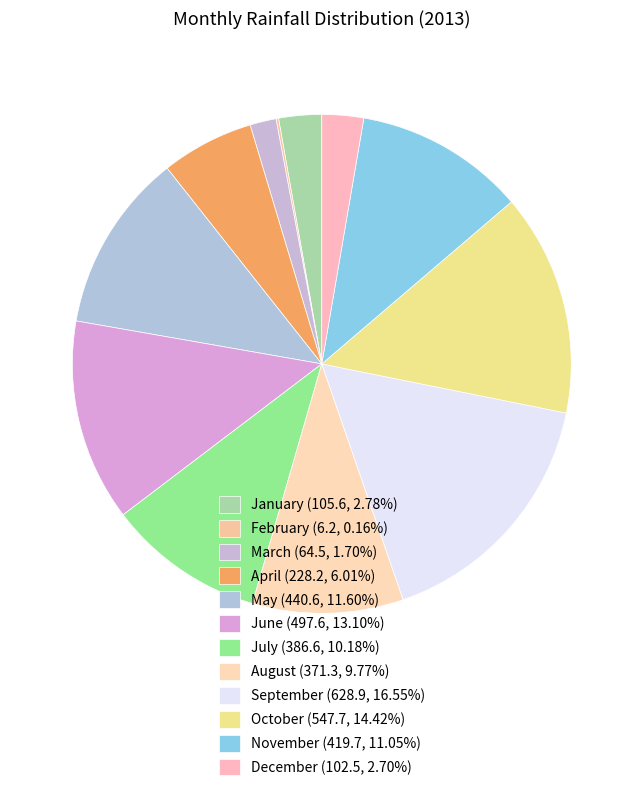

To the nearest percent, what is the difference between the May and August slice percentages?

2%